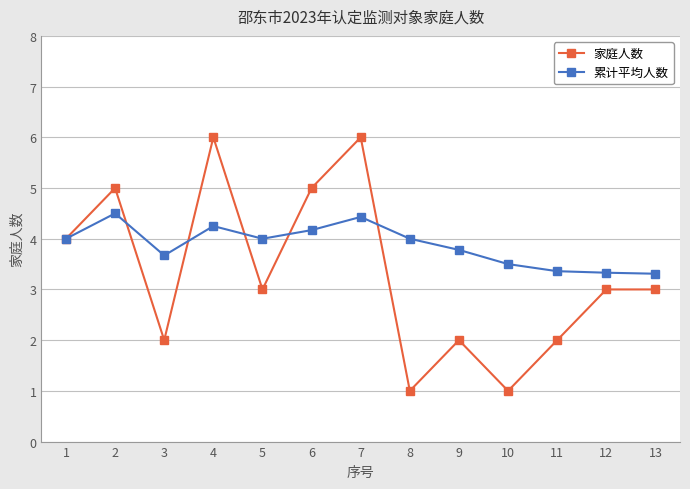

What is the value of the 累计平均人数 point at the 7th from the left?

4.4